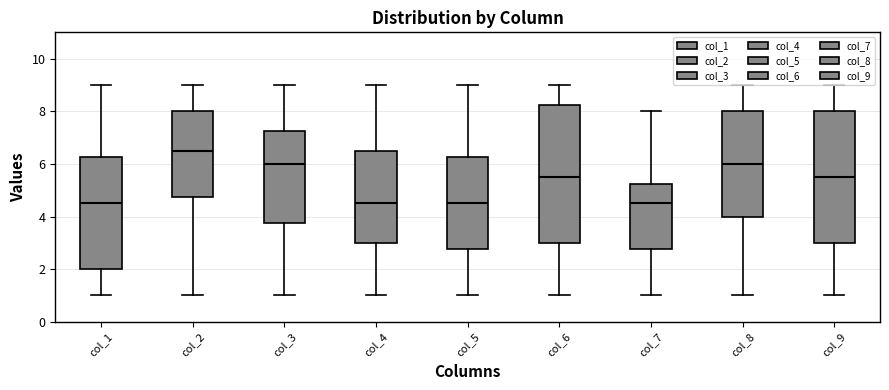

Where does the median line of the box for col_7 sit on the y-axis? The values are not printed on the chart, so give them approximately, as read against the axis.

4.6